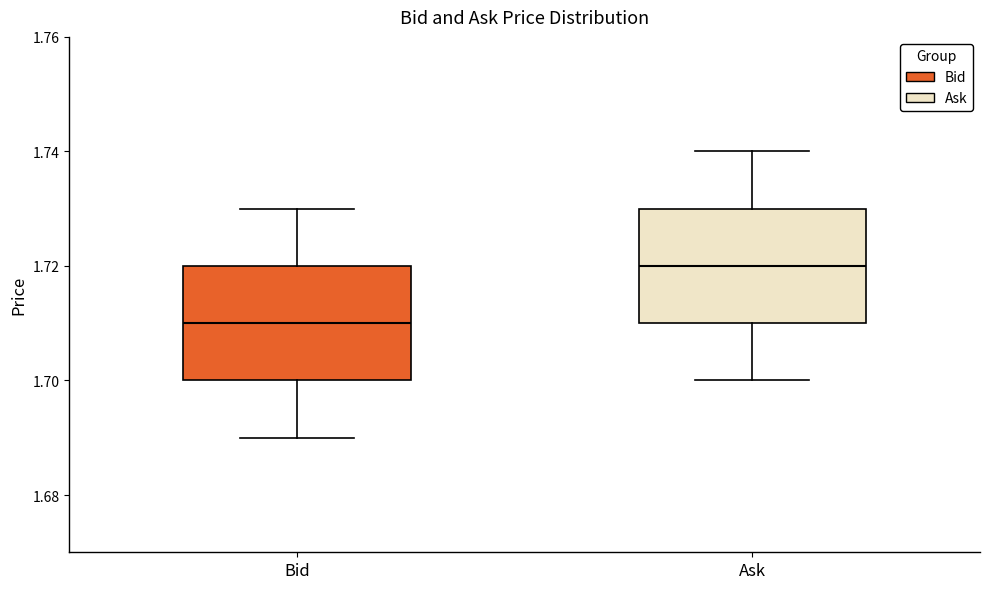

Which box's median line is the highest?

Ask